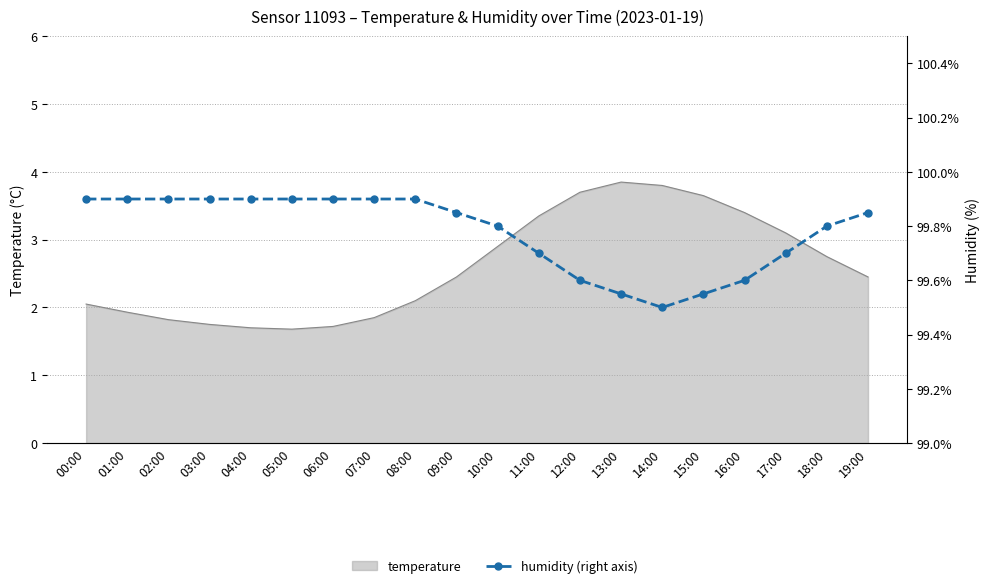

True or false: the data has more than 0 interior local peaks.

False